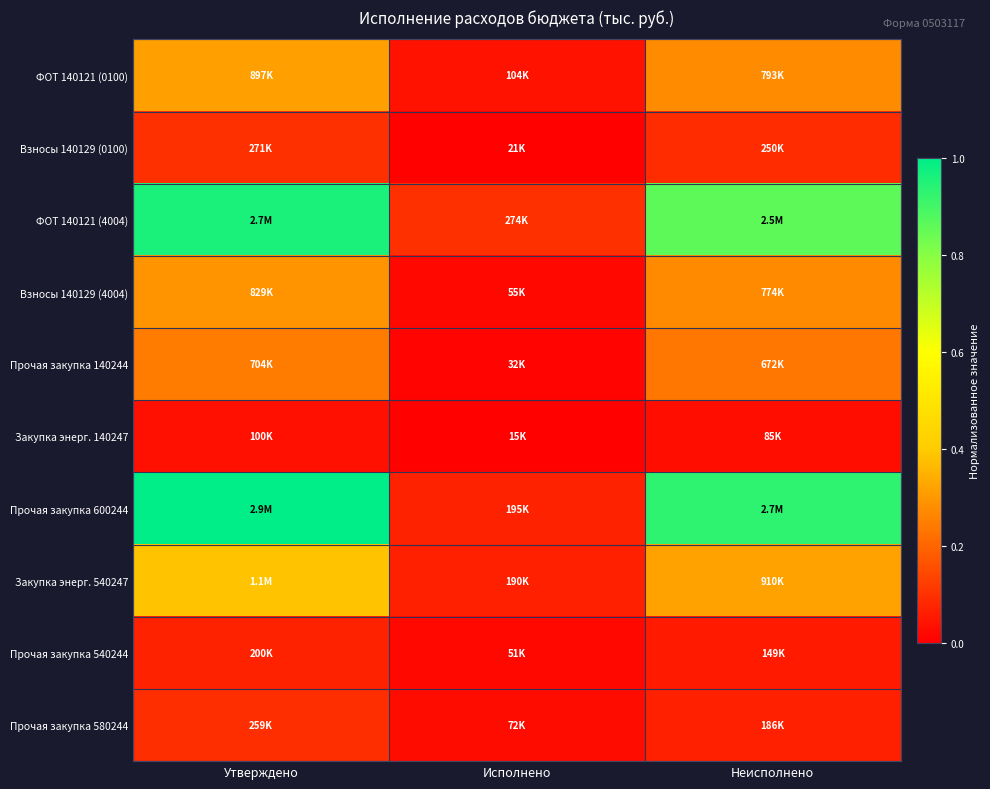

At which category does the chart reach its minimum across all series?

Исполнено